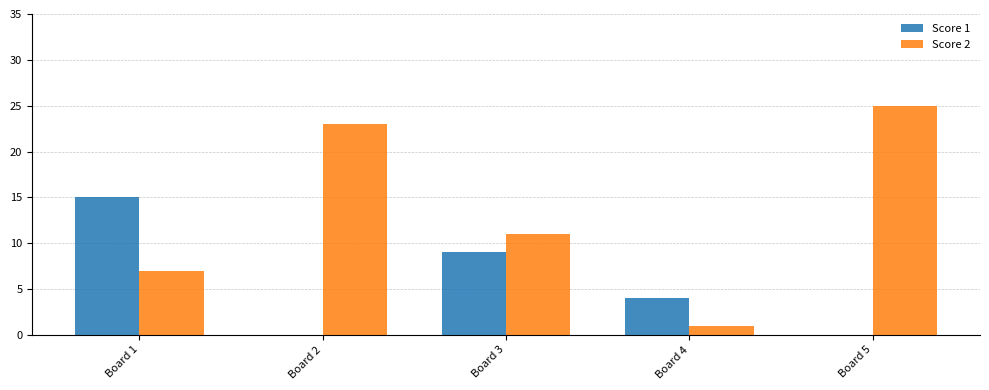

Is the value of Score 2 at Board 2 greater than the value of Score 1 at Board 4?

Yes